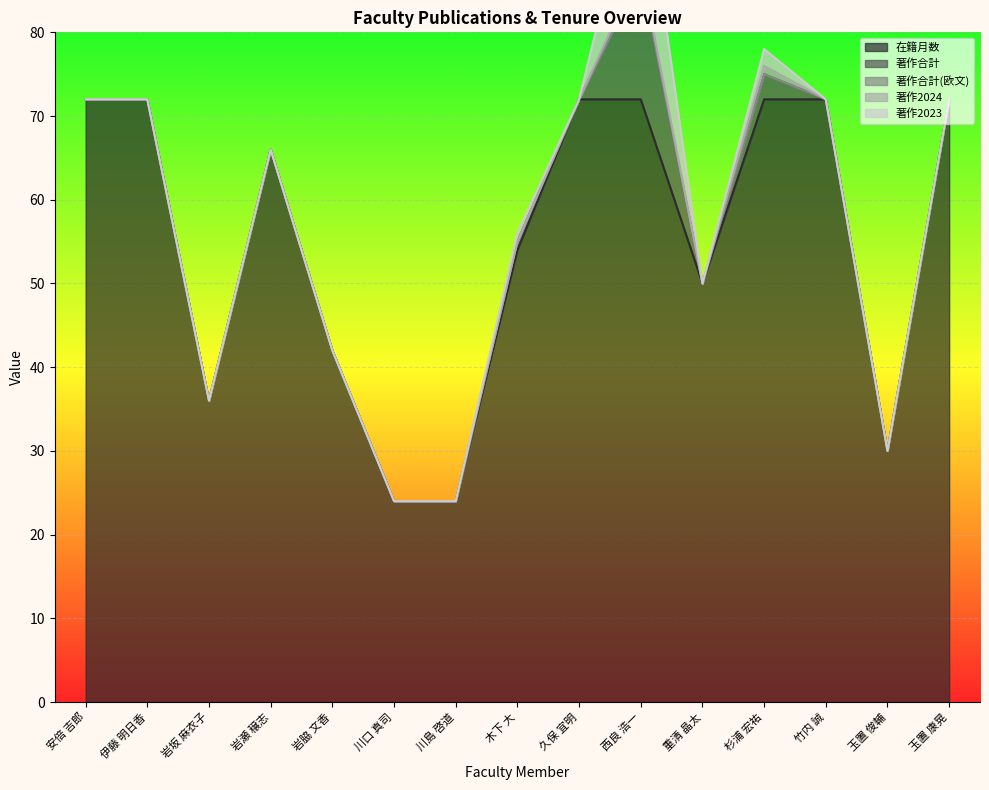

True or false: 著作合計(欧文) has more than 1 points higher than both neighbors.

False